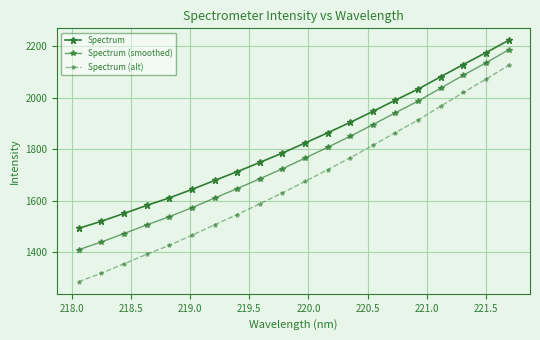

Does the chart have visible grid lines?

Yes